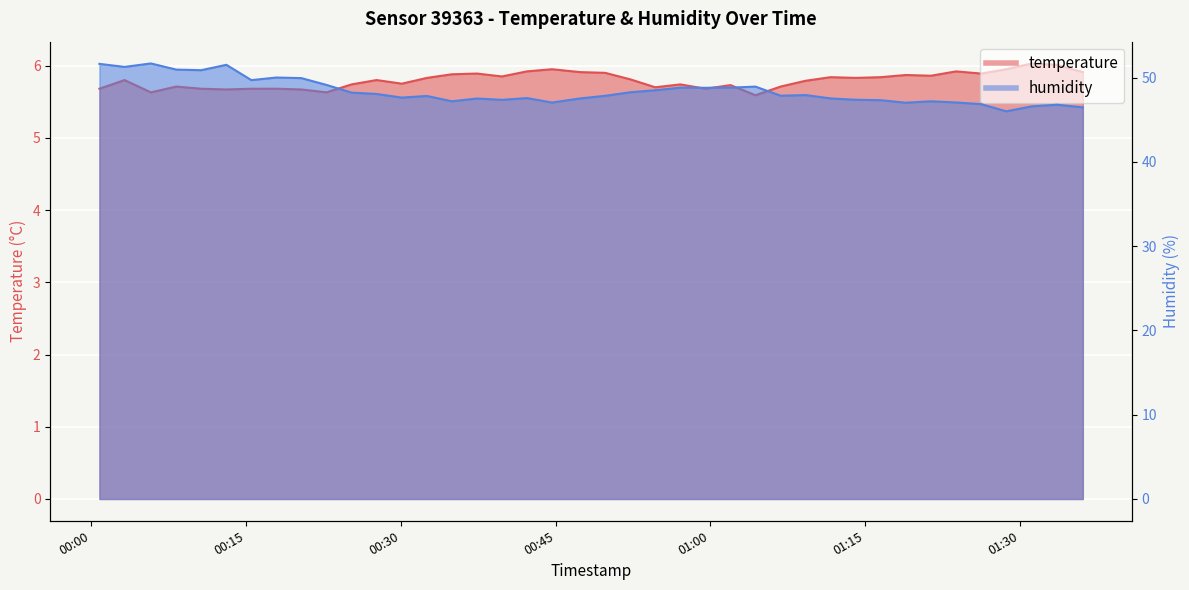

Where does the humidity series first go above 47?

00:00